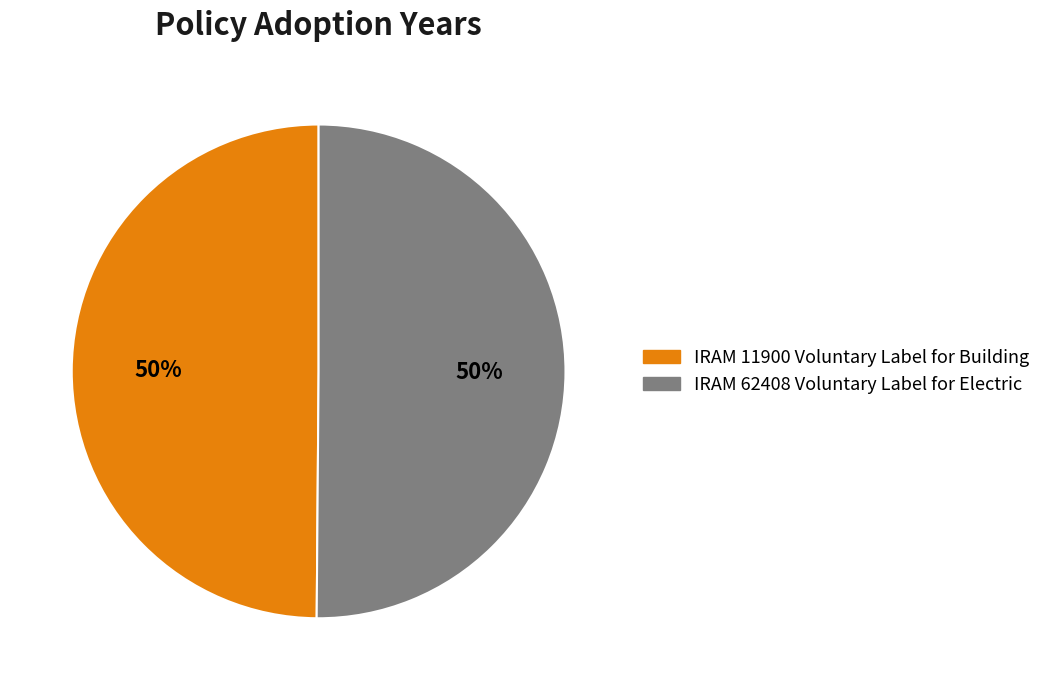

Do IRAM 11900 Voluntary Label for Building and IRAM 62408 Voluntary Label for Electric together represent more than half of the pie?

Yes